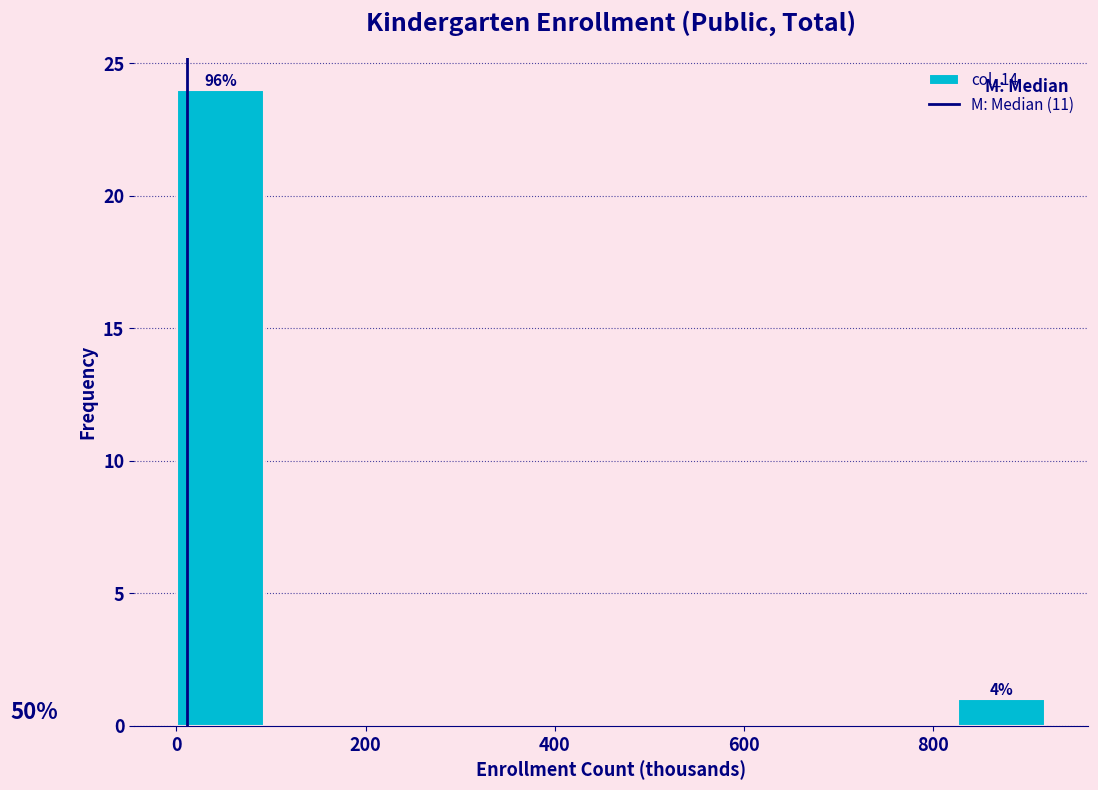

Over which range of the x-axis is the bar tallest?

0 to 100